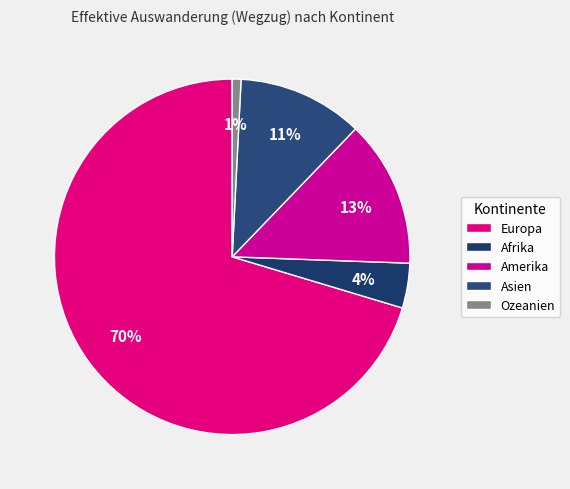

Which category has the biggest portion of the pie?

Europa